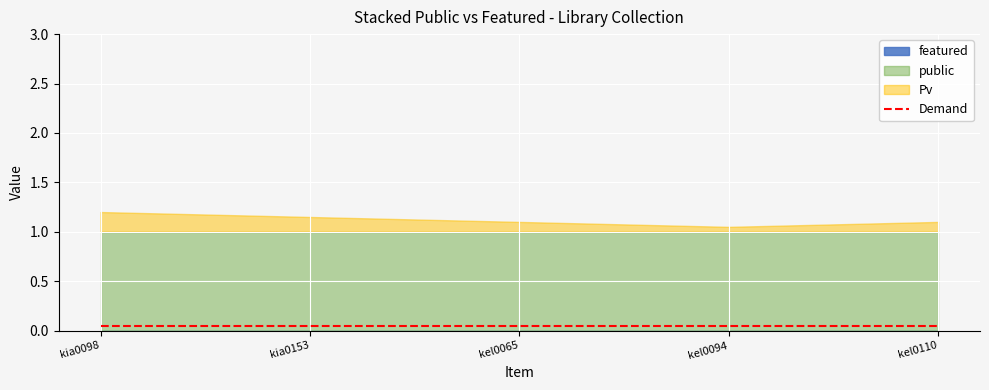

What is the average value of the public series?

1.0